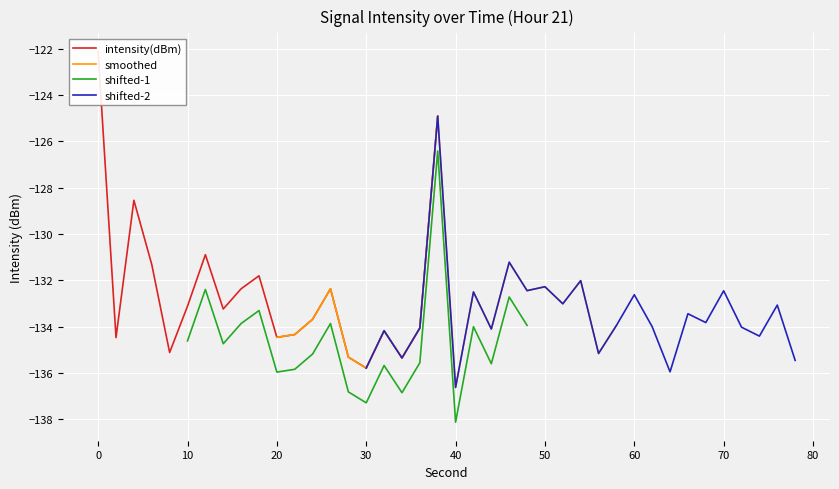

What is the lowest value of the smoothed series?

-136.6